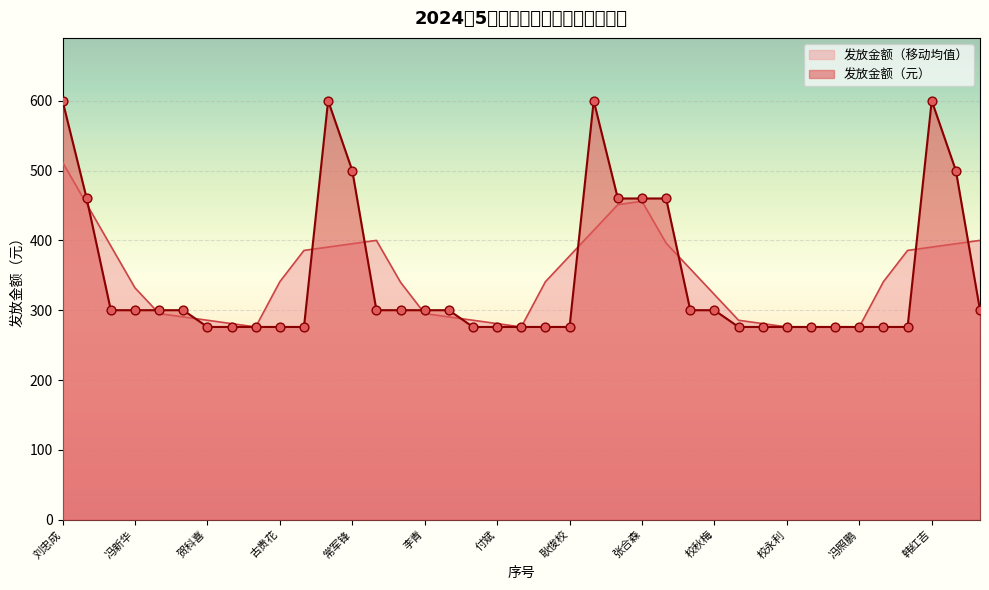

Approximately how many times larger is the value at 田晓飞 compared to 耿俊敏?

0.5